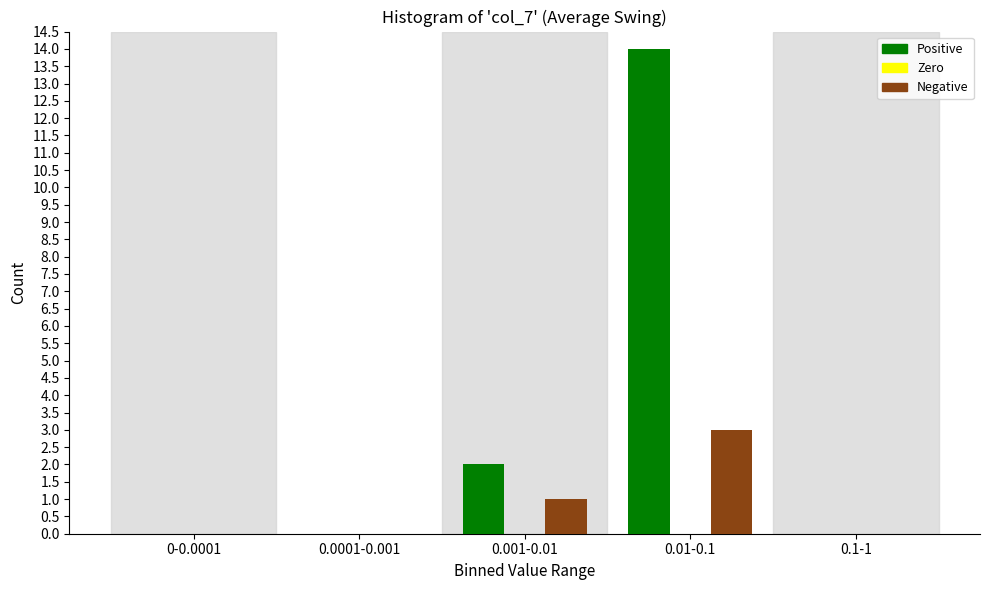

Reading right to left, transcribe all the data shown in this chart.

Positive: 0.1-1=0	0.01-0.1=14	0.001-0.01=2	0.0001-0.001=0	0-0.0001=0
Negative: 0.1-1=0	0.01-0.1=3	0.001-0.01=1	0.0001-0.001=0	0-0.0001=0